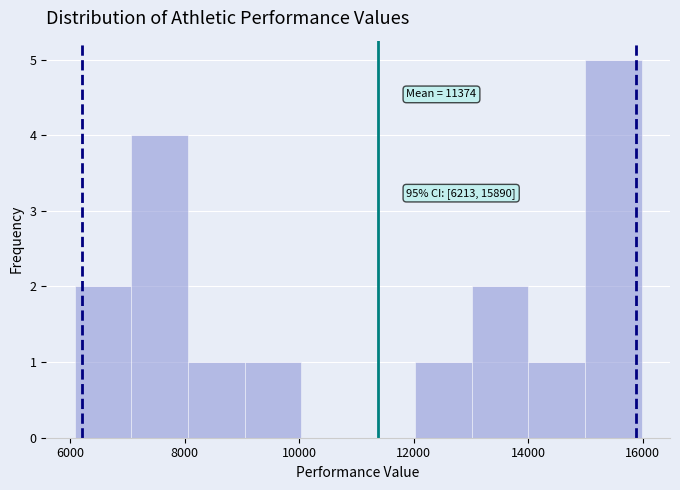

Over which range of the x-axis is the bar tallest?

15000 to 16000